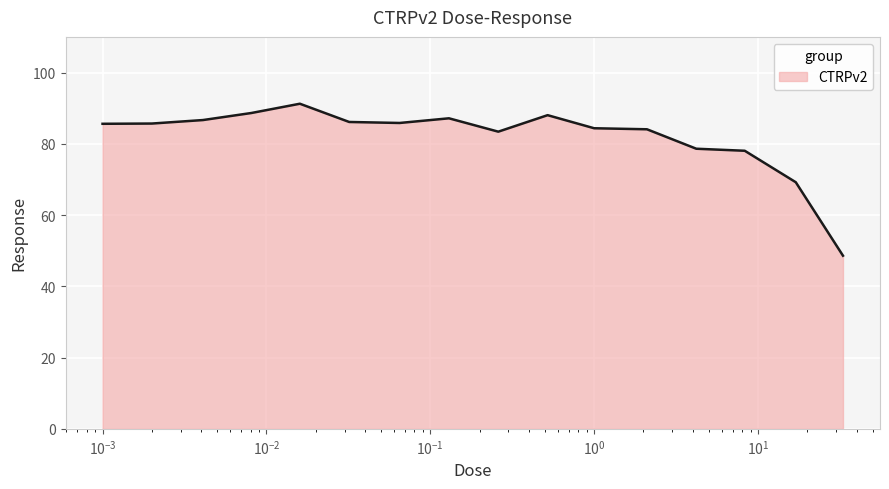

What is the maximum value shown in the chart?

91.2